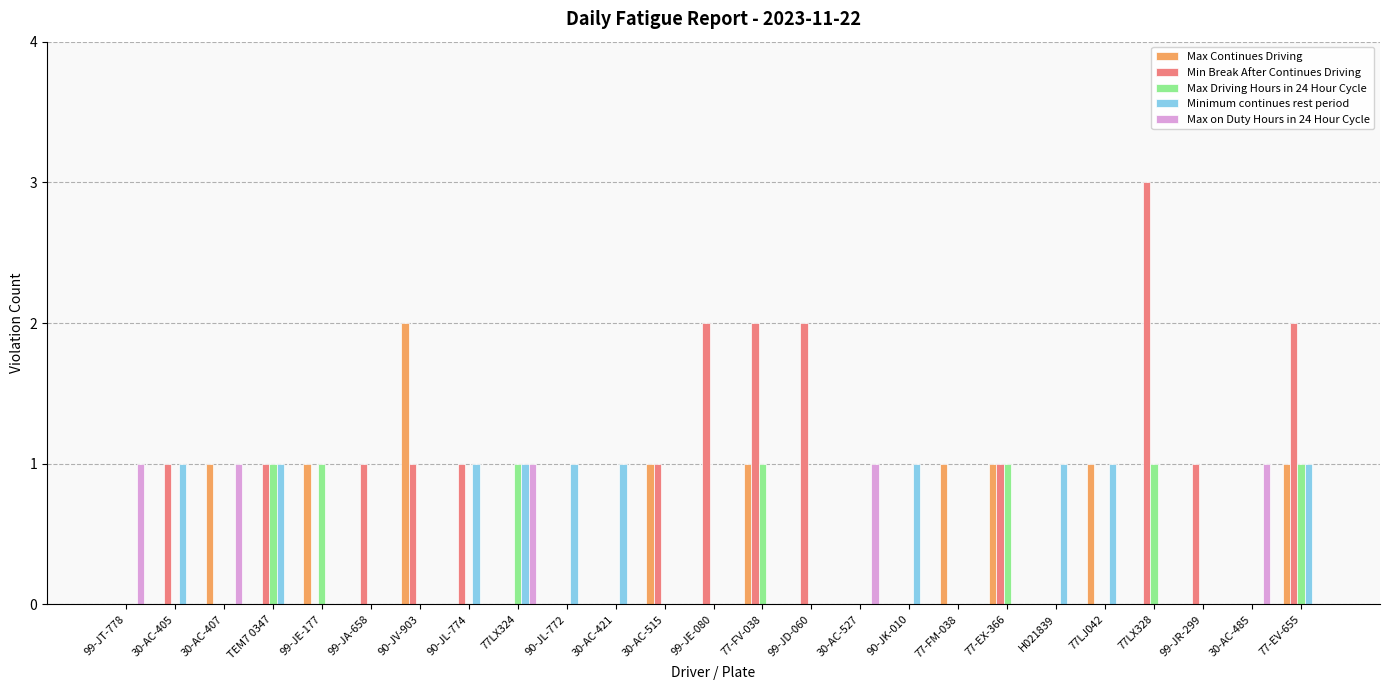

What is the sum of the Max Continues Driving values at 30-AC-515 and H021839?

1